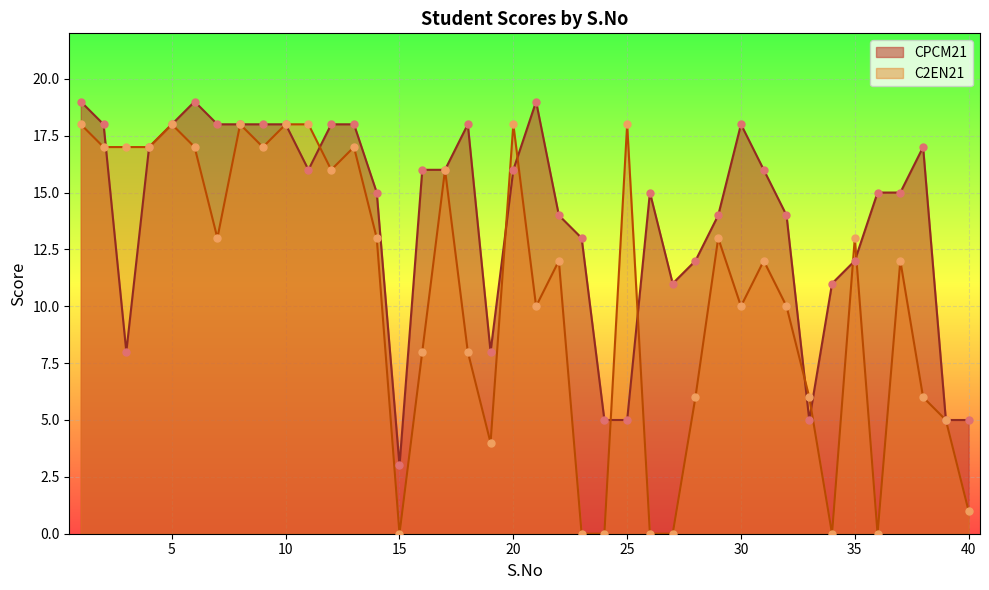

At how many categories does at least one series exceed 5?

36